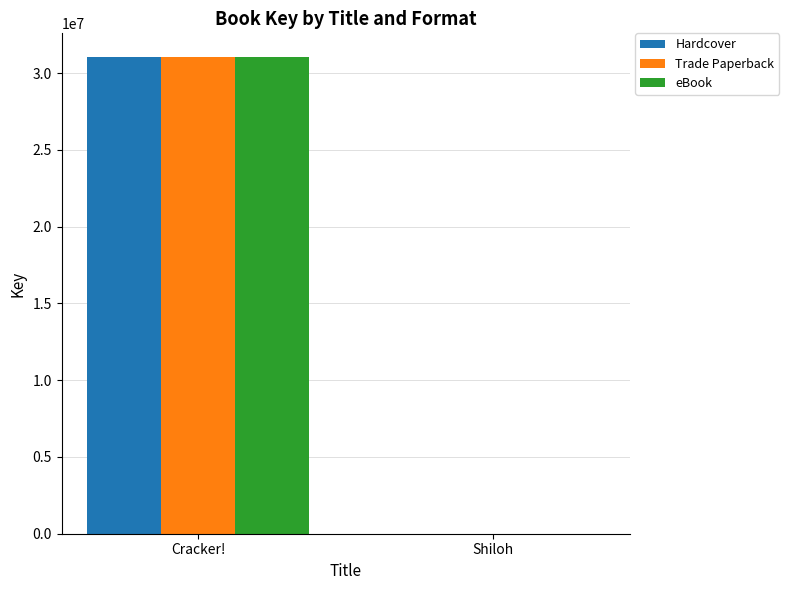

Read the eBook value at Cracker!.

31041879